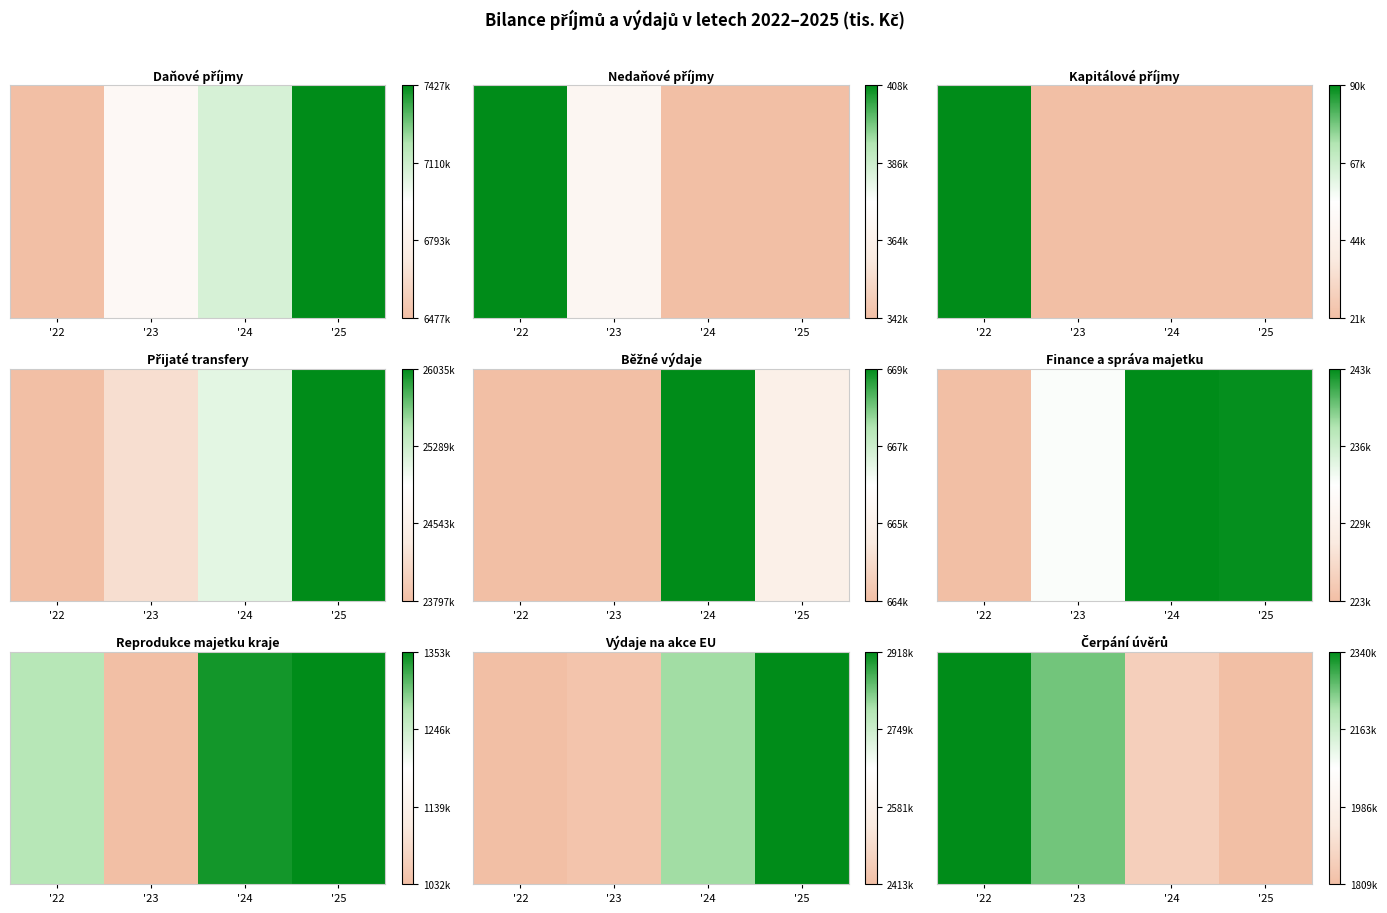

What is the average value?

2066316